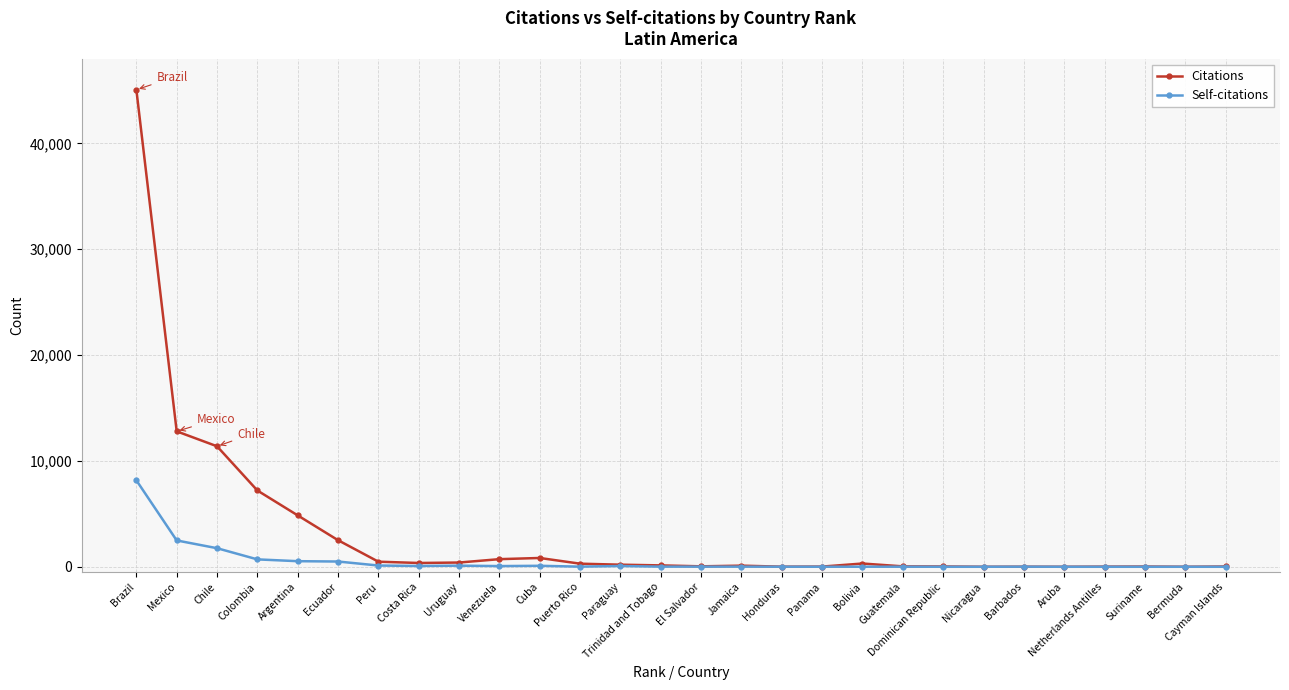

How many categories are shown in the chart?

28